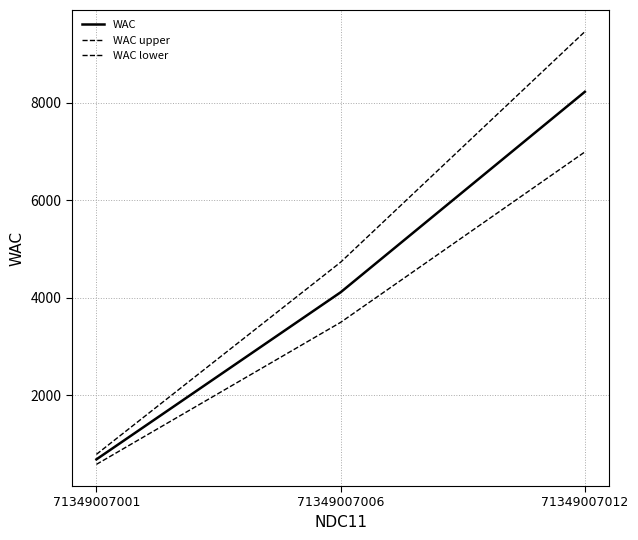

Is this an area chart (filled region under the line)?

No